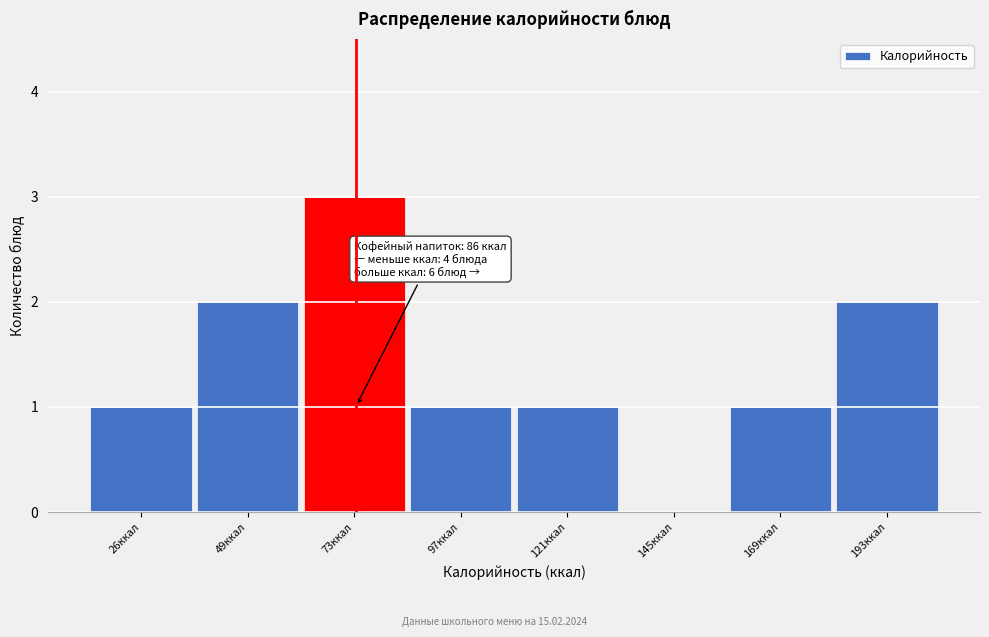

Reading left to right, transcribe all the data shown in this chart.

26ккал=1	49ккал=2	73ккал=3	97ккал=1	121ккал=1	145ккал=0	169ккал=1	193ккал=2